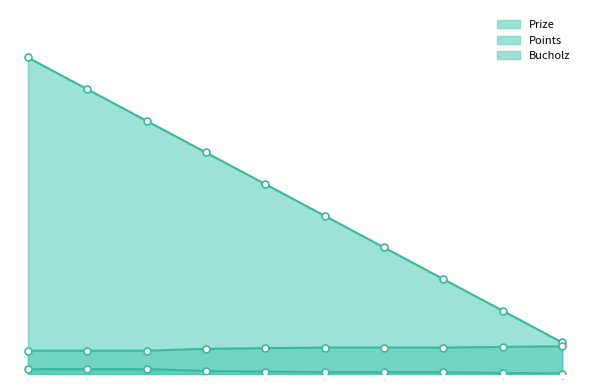

Reading left to right, list all the values displayed in this chart.

Prize: 1=1000	2=900	3=800	4=700	5=600	6=500	7=400	8=300	9=200	10=100
Points: 1=16	2=16	3=16	4=10	5=8	6=6	7=6	8=6	9=4	10=2
Bucholz: 1=74	2=74	3=74	4=80	5=82	6=84	7=84	8=84	9=86	10=88